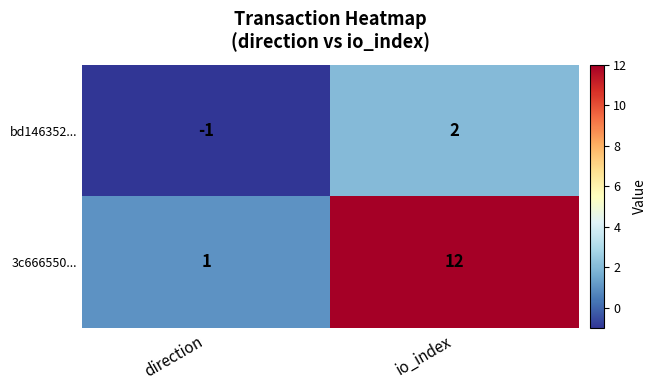

True or false: bd146352... has a value of 2 at io_index.

True